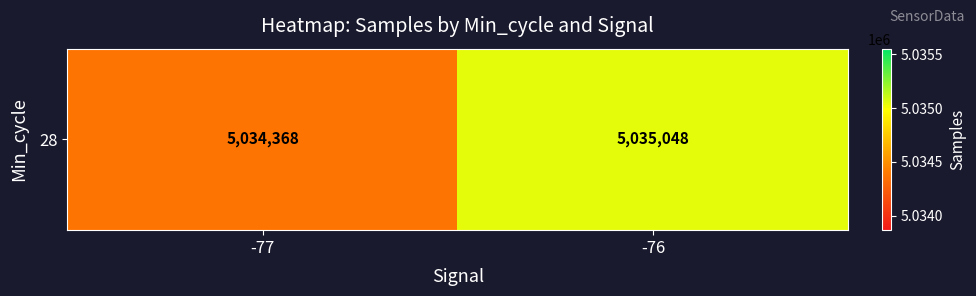

Which has a higher value, -77 or -76?

-76